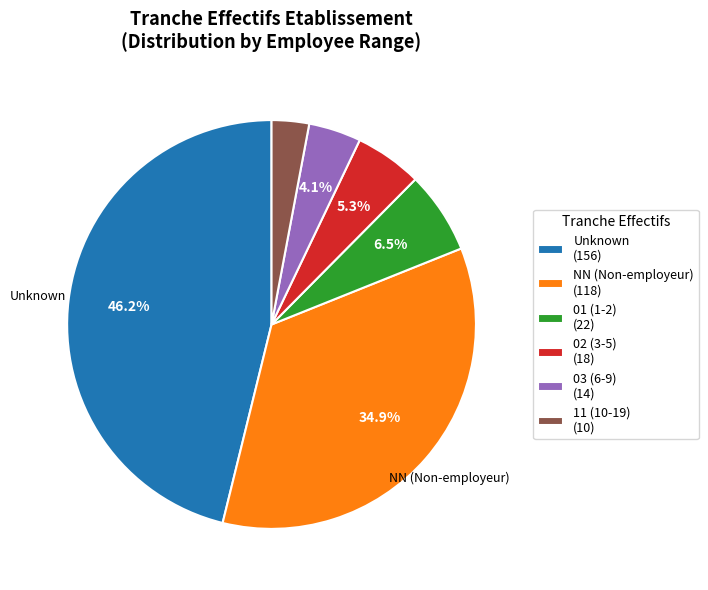

Approximately how many times larger is the value at NN (Non-employeur) (118) compared to 02 (3-5) (18)?

6.6